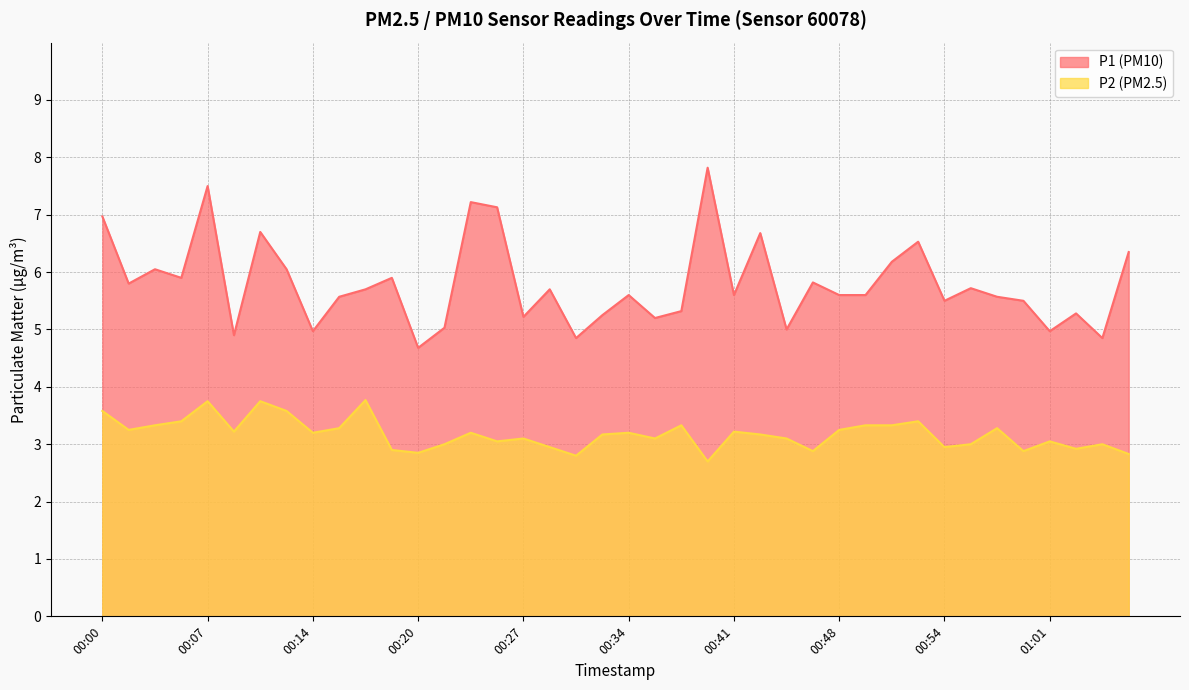

What is the label of the 19th point from the left?

00:31